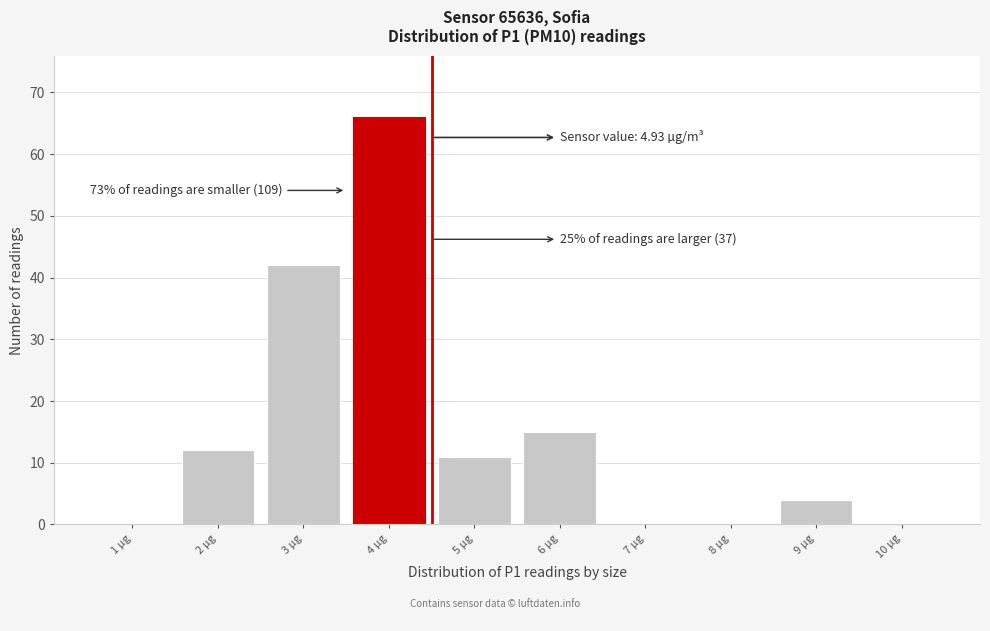

Reading left to right, extract all data points from this chart.

1 µg=0	2 µg=12	3 µg=42	4 µg=66	5 µg=11	6 µg=15	7 µg=0	8 µg=0	9 µg=4	10 µg=0